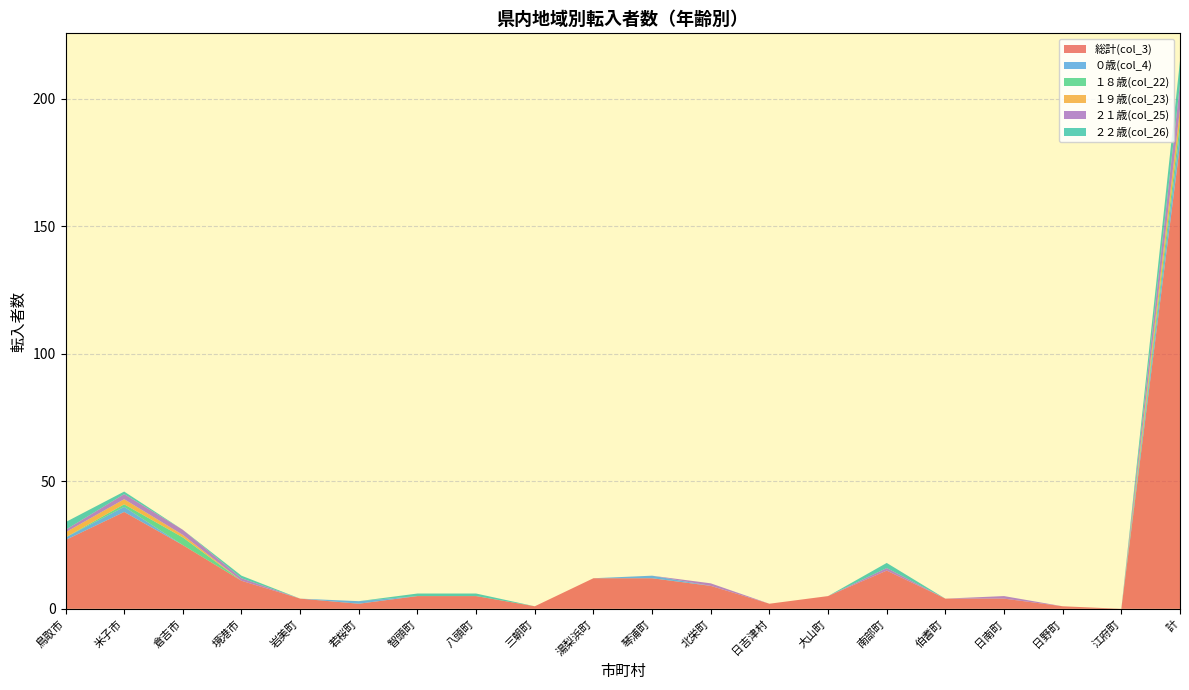

Reading left to right, what are all the values shown in this chart?

総計(col_3): 27	38	25	11	4	2	5	5	1	12	12	9	2	5	15	4	4	1	0	182
０歳(col_4): 1	2	0	0	0	1	0	0	0	0	1	0	0	0	0	0	0	0	0	5
１８歳(col_22): 0	1	3	0	0	0	0	0	0	0	0	0	0	0	0	0	0	0	0	4
１９歳(col_23): 2	2	1	0	0	0	0	0	0	0	0	0	0	0	0	0	0	0	0	5
２１歳(col_25): 1	2	2	1	0	0	0	0	0	0	0	1	0	0	1	0	1	0	0	10
２２歳(col_26): 3	1	0	1	0	0	1	1	0	0	0	0	0	0	2	0	0	0	0	9